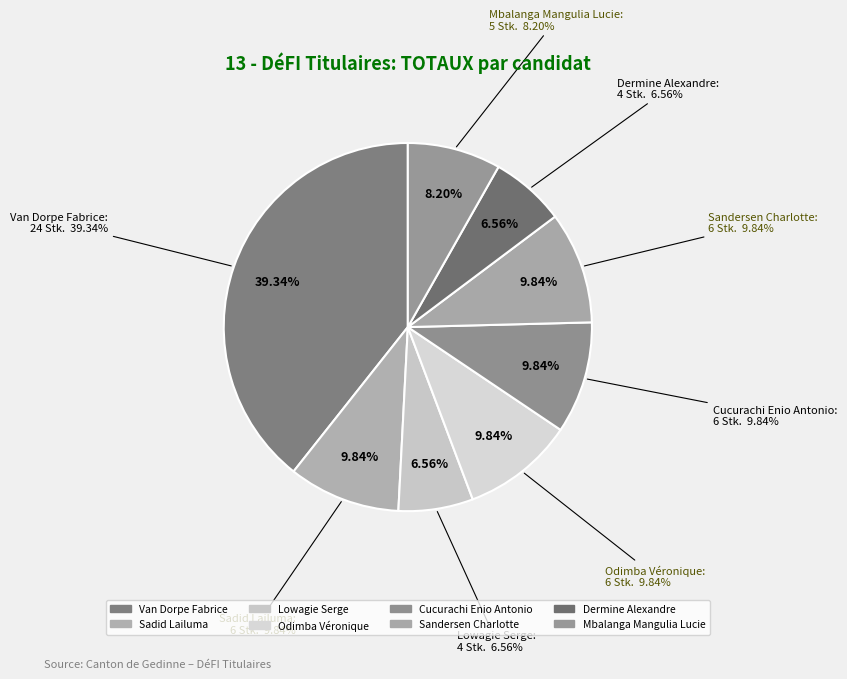

Which has a higher value, Mbalanga Mangulia Lucie or Odimba Véronique?

Odimba Véronique